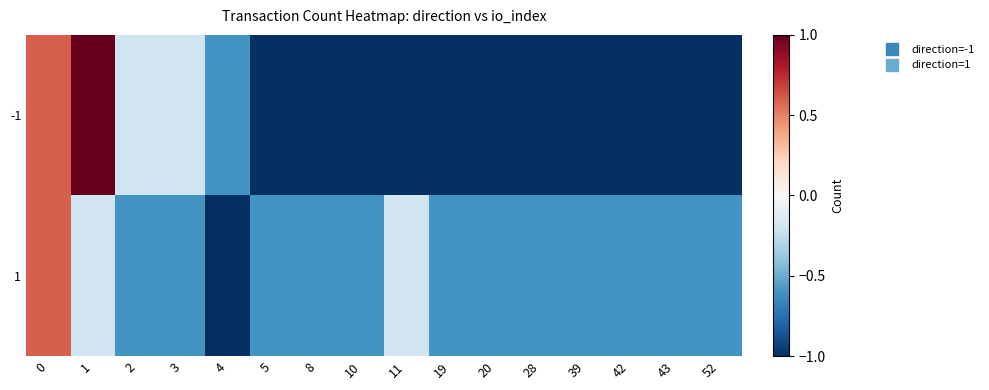

Reading left to right, transcribe all the data shown in this chart.

-1: 0=0.6	1=1.0	2=-0.2	3=-0.2	4=-0.6	5=-1.0	8=-1.0	10=-1.0	11=-1.0	19=-1.0	20=-1.0	28=-1.0	39=-1.0	42=-1.0	43=-1.0	52=-1.0
1: 0=0.6	1=-0.2	2=-0.6	3=-0.6	4=-1.0	5=-0.6	8=-0.6	10=-0.6	11=-0.2	19=-0.6	20=-0.6	28=-0.6	39=-0.6	42=-0.6	43=-0.6	52=-0.6